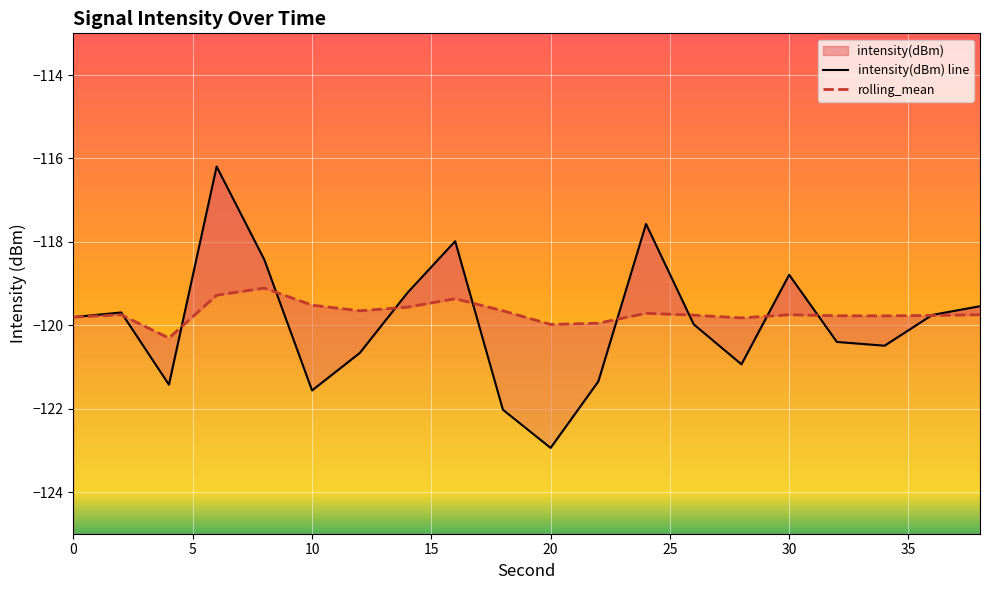

The value of intensity(dBm) at 28 is -120.9. True or false?

True